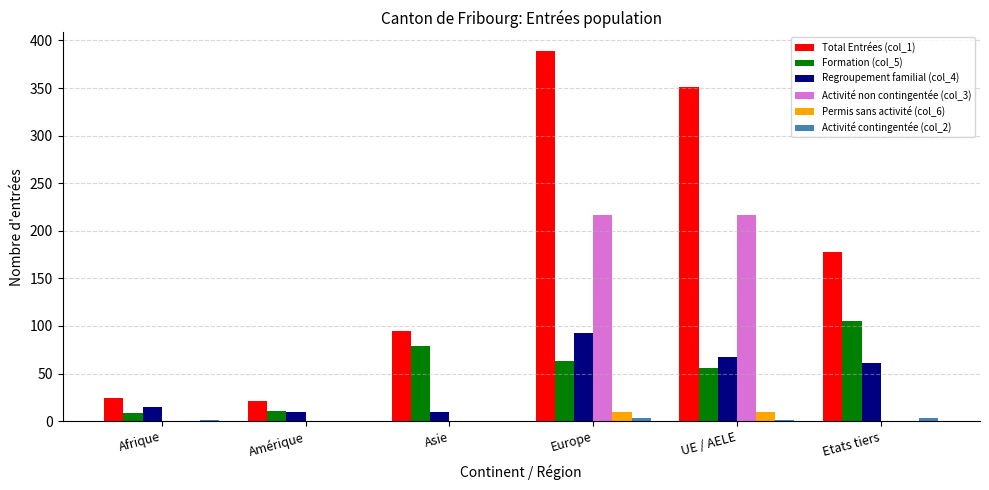

What is the sum of all Formation (col_5) values?

322